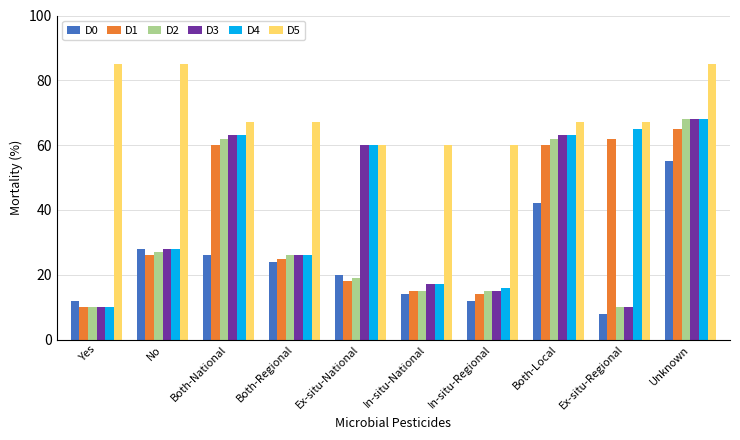

Reading left to right, list all the values displayed in this chart.

D0: 12	28	26	24	20	14	12	42	8	55
D1: 10	26	60	25	18	15	14	60	62	65
D2: 10	27	62	26	19	15	15	62	10	68
D3: 10	28	63	26	60	17	15	63	10	68
D4: 10	28	63	26	60	17	16	63	65	68
D5: 85	85	67	67	60	60	60	67	67	85